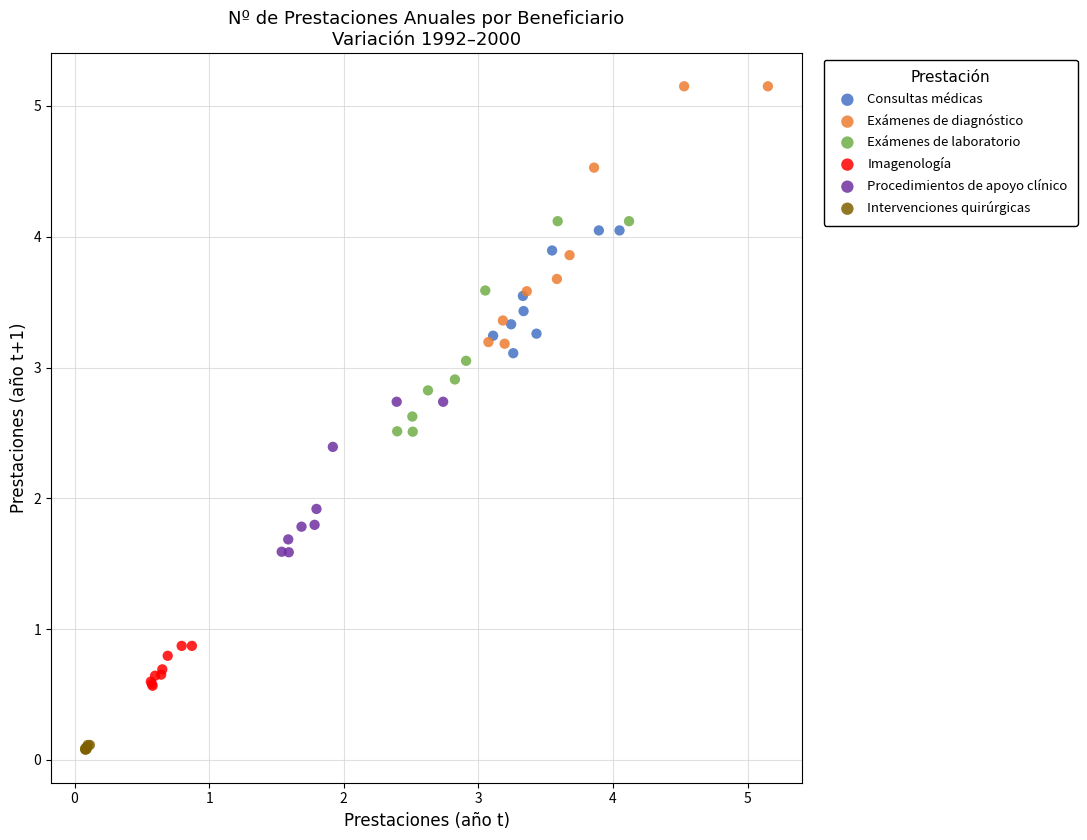

Which series reaches the maximum Y coordinate?

Exámenes de diagnóstico